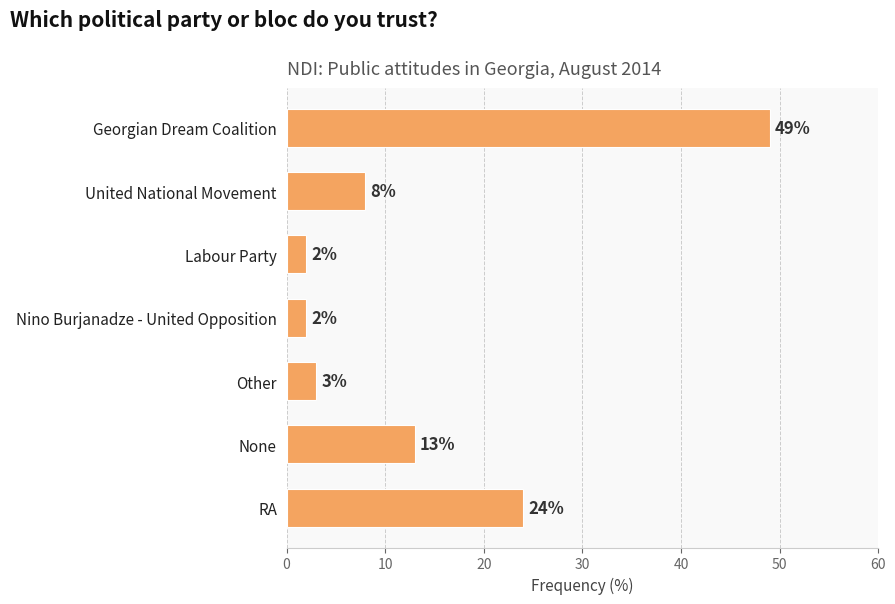

What is the change in value from Labour Party to RA?

+22